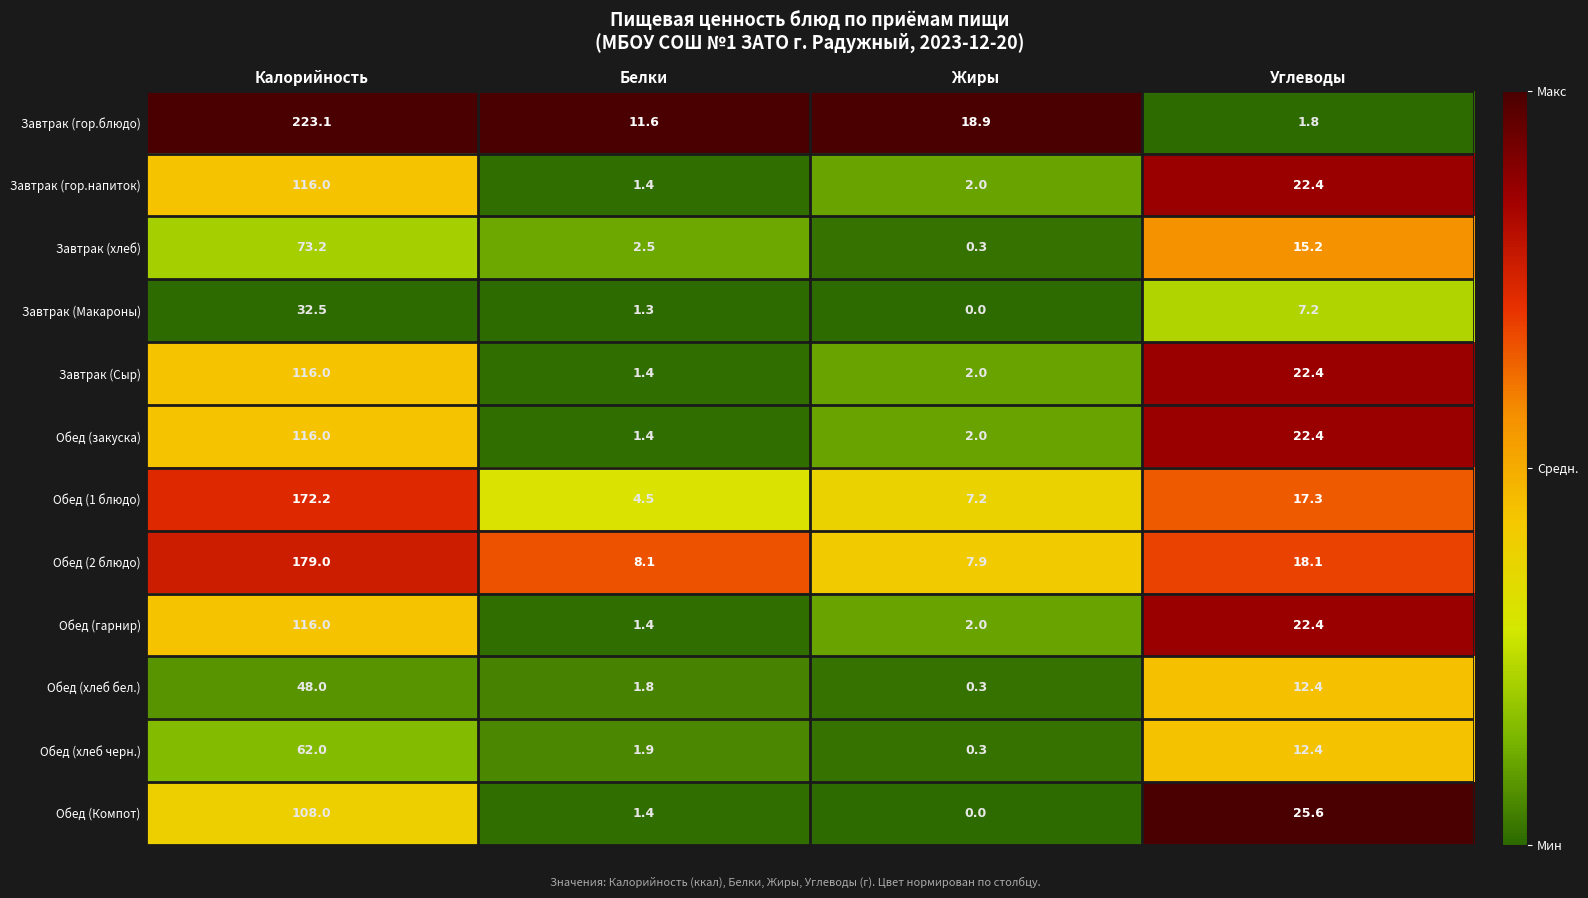

What is the difference between the maximum and minimum values in the Обед (Компот) series?

108.0